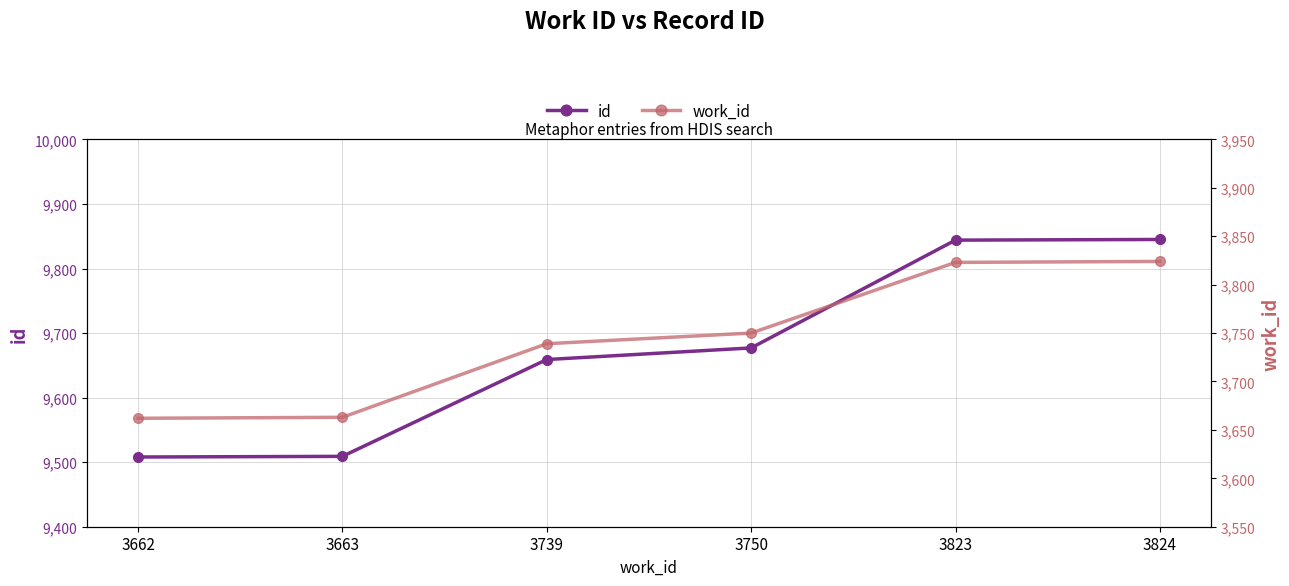

How many categories are shown in the chart?

6